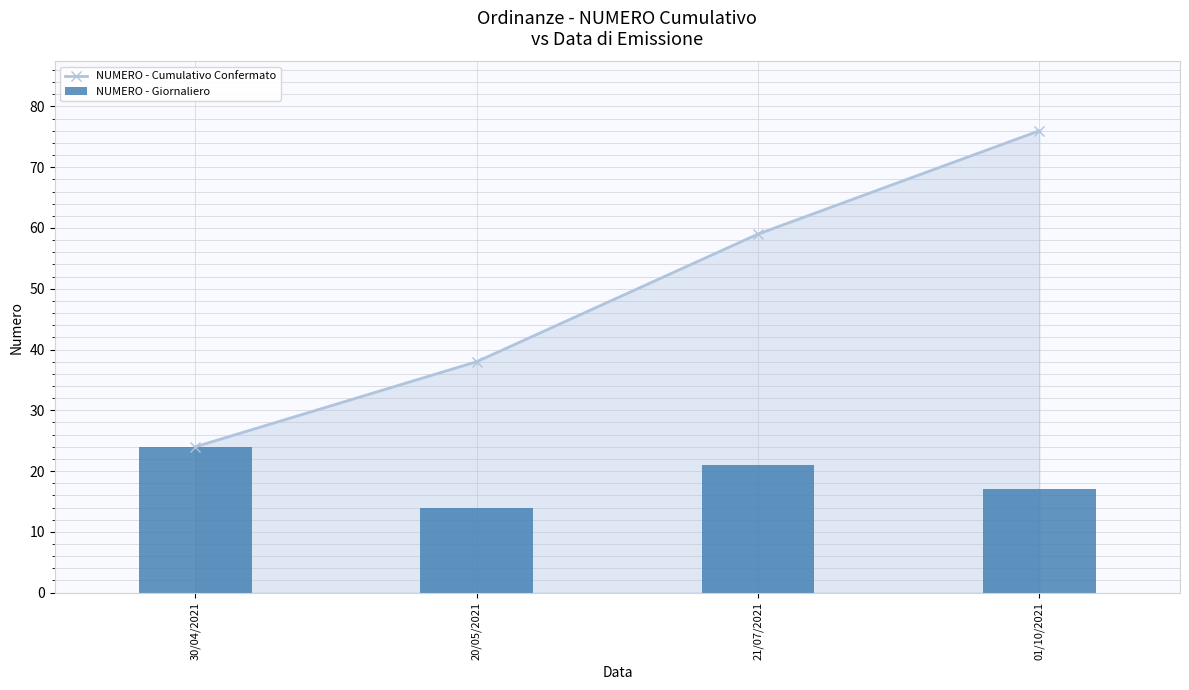

What is the label of the 2nd bar from the left?

20/05/2021